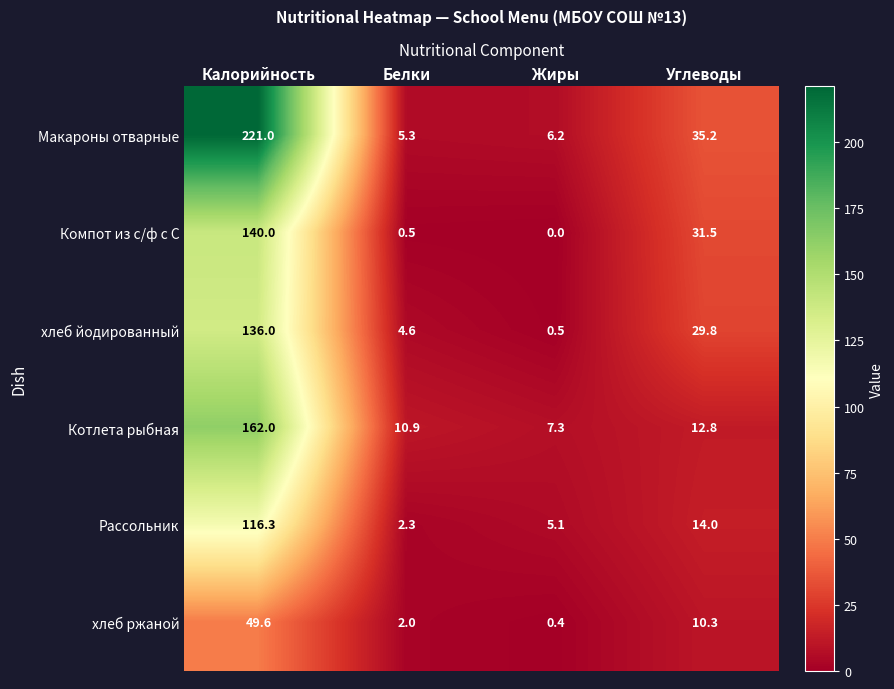

At how many categories does at least one series exceed 107?

1